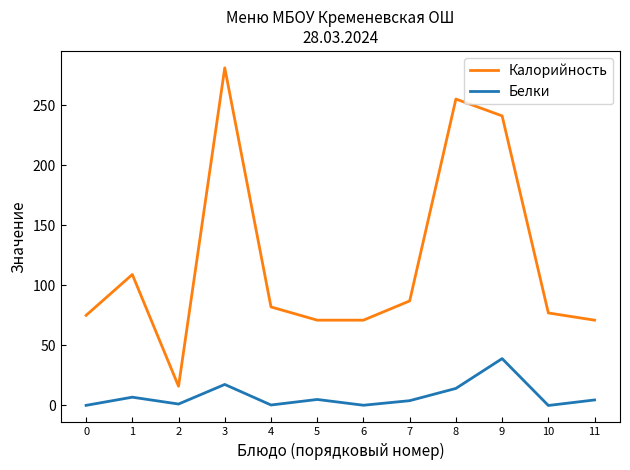

The value of Белки at 7 is 4.0. True or false?

True